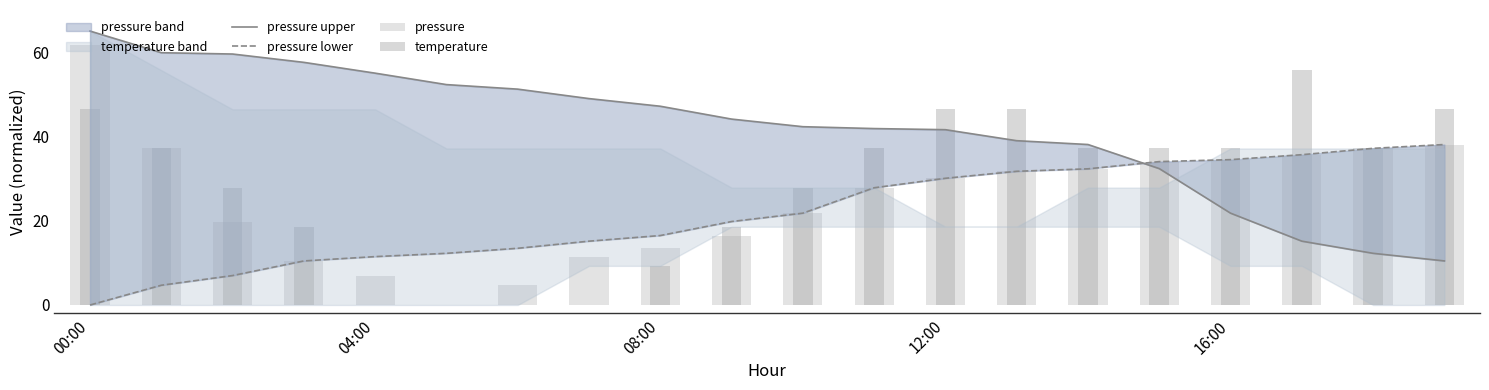

Which series has the widest spread of values?

pressure